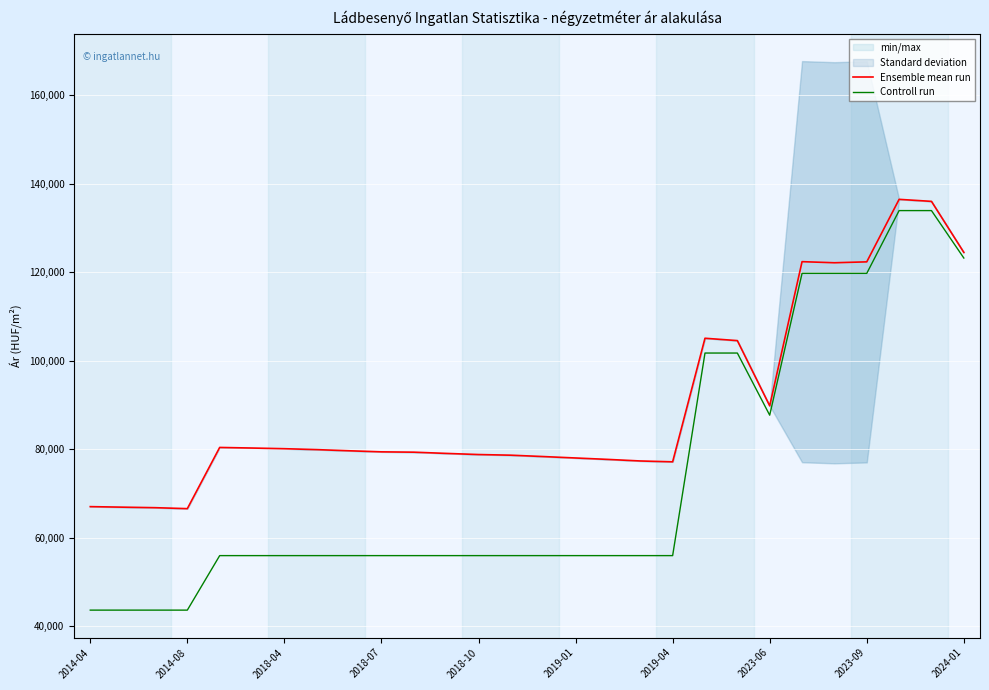

What is the lowest value of the Controll run series?

43689